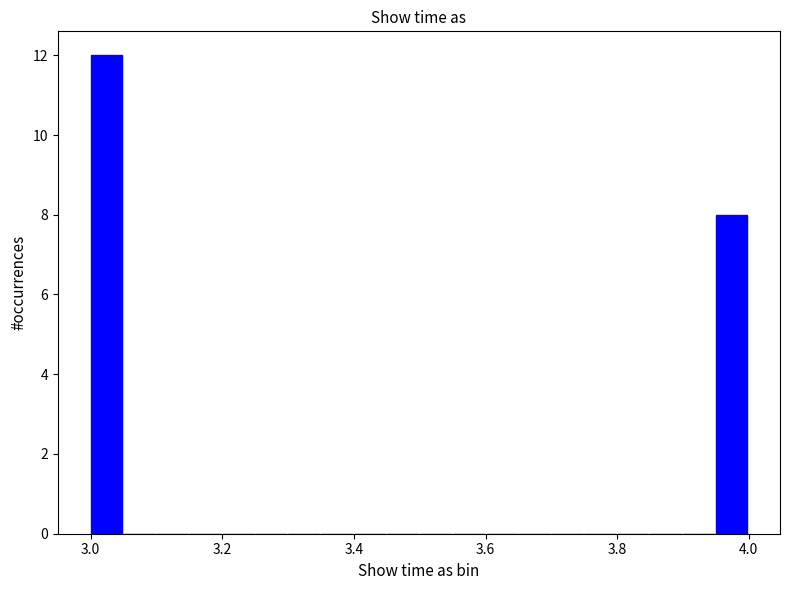

Read against the x-axis, roughly where is the centre of the tallest bar?

3.02